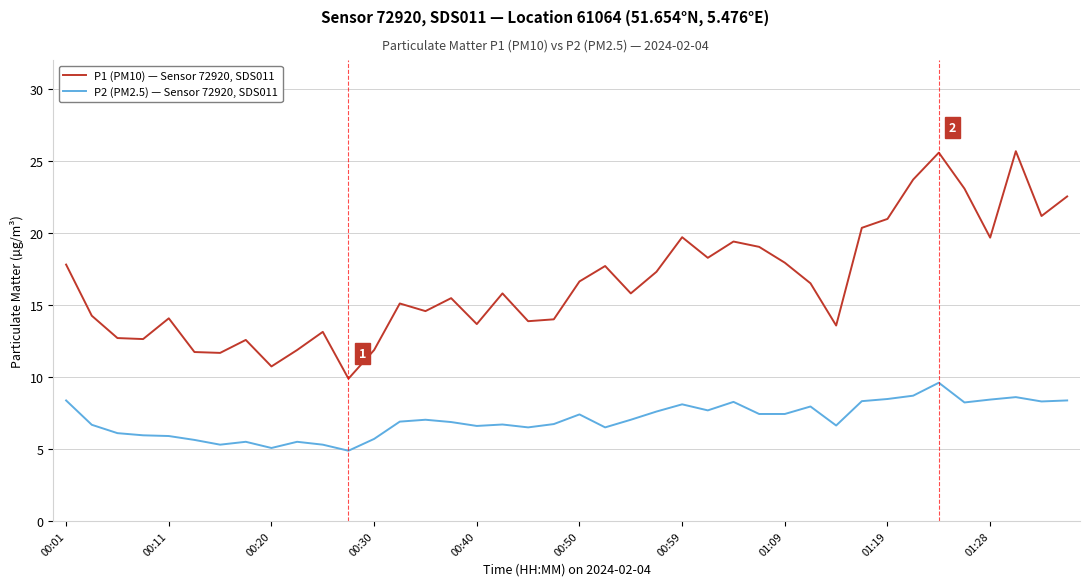

True or false: P2 (PM2.5) — Sensor 72920, SDS011 and P1 (PM10) — Sensor 72920, SDS011 intersect in this chart.

False